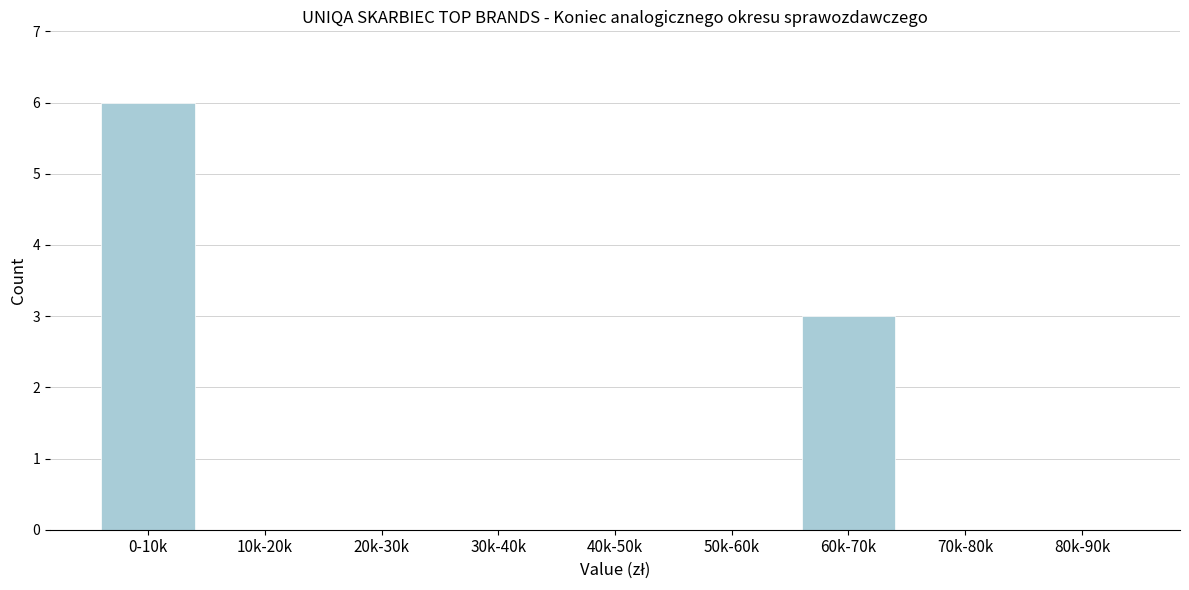

Reading right to left, transcribe all the data shown in this chart.

80k-90k=0	70k-80k=0	60k-70k=3	50k-60k=0	40k-50k=0	30k-40k=0	20k-30k=0	10k-20k=0	0-10k=6